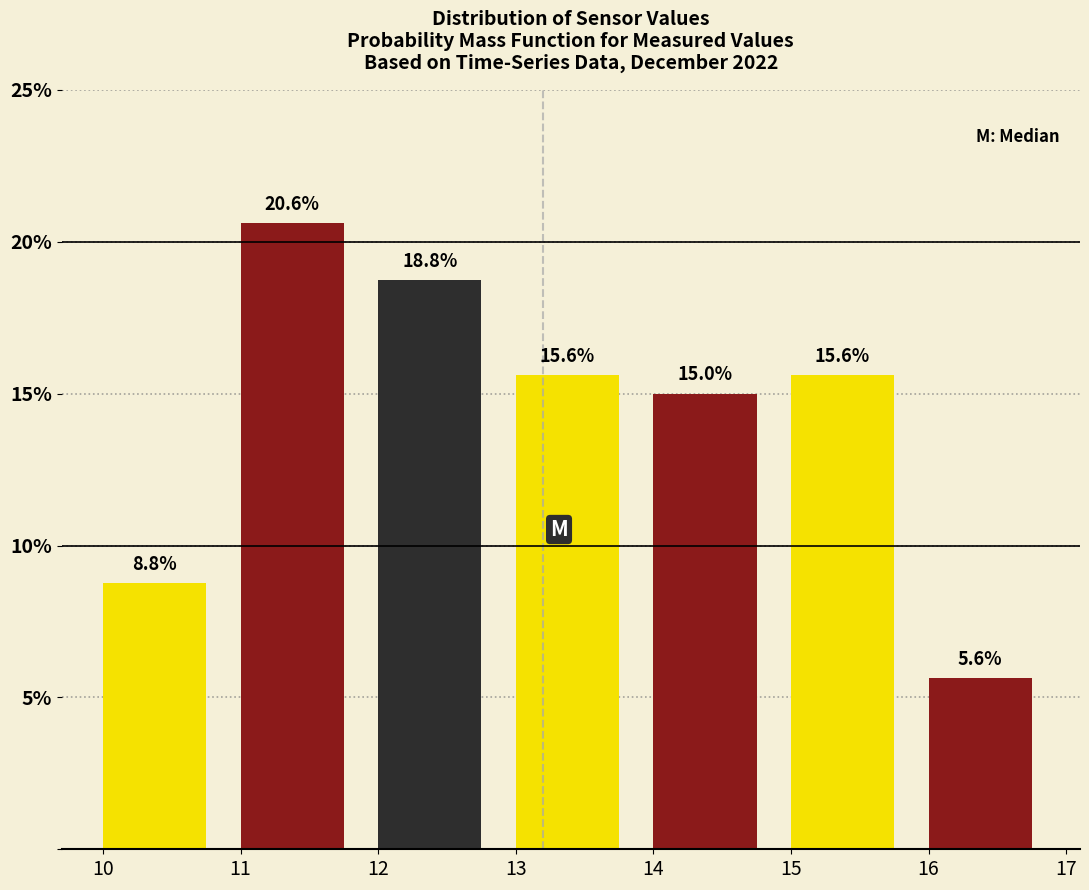

Reading left to right, transcribe this chart: for each bar, give the range it covers on the x-axis and its height.

10 to 11: 8.8
11 to 12: 20.6
12 to 13: 18.8
13 to 14: 15.6
14 to 15: 15.0
15 to 16: 15.6
16 to 17: 5.6